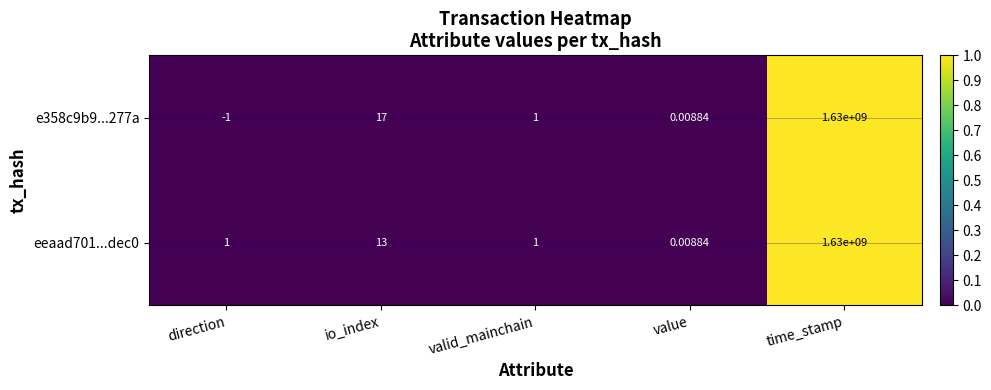

Which series has the largest range (max minus min)?

e358c9b9...277a